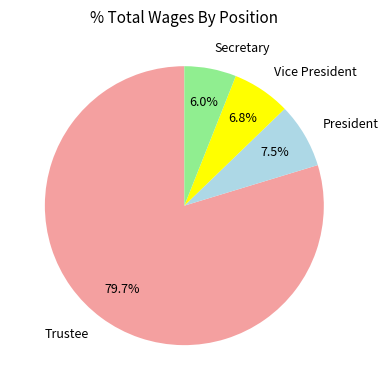

Which category has the biggest portion of the pie?

Trustee